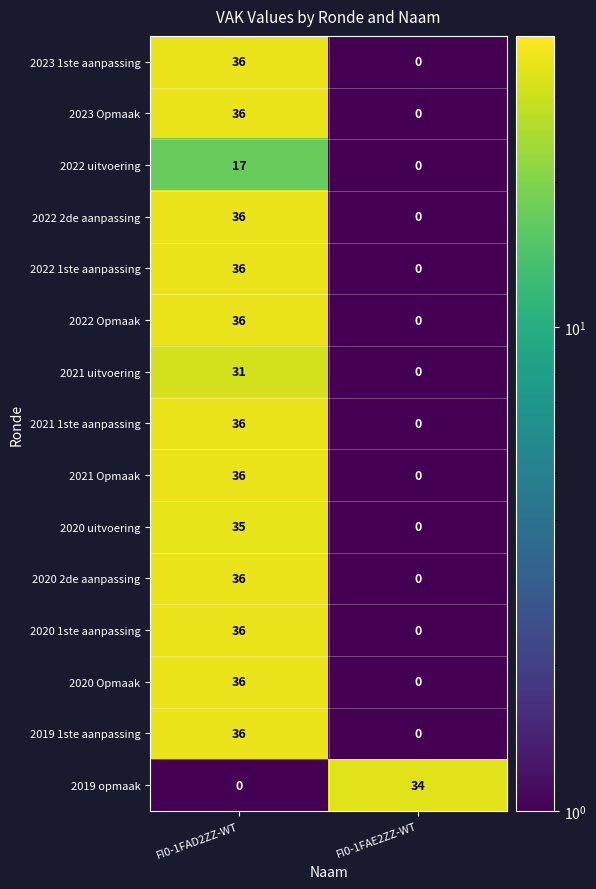

Reading left to right, list all the values displayed in this chart.

2023 1ste aanpassing: 36	0
2023 Opmaak: 36	0
2022 uitvoering: 17	0
2022 2de aanpassing: 36	0
2022 1ste aanpassing: 36	0
2022 Opmaak: 36	0
2021 uitvoering: 31	0
2021 1ste aanpassing: 36	0
2021 Opmaak: 36	0
2020 uitvoering: 35	0
2020 2de aanpassing: 36	0
2020 1ste aanpassing: 36	0
2020 Opmaak: 36	0
2019 1ste aanpassing: 36	0
2019 opmaak: 0	34